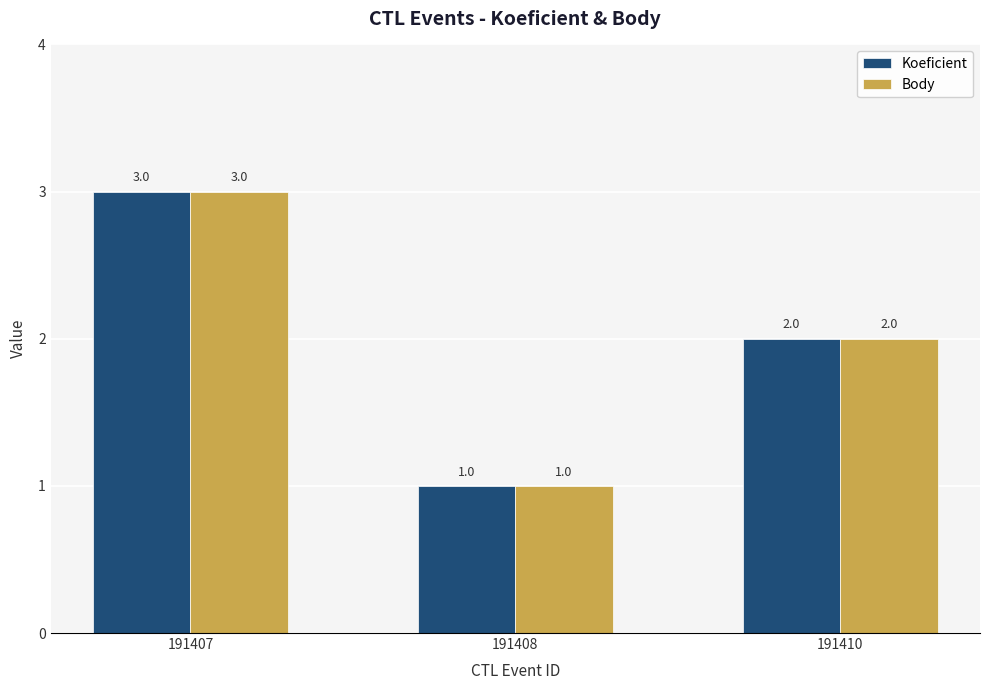

What is the difference between the Koeficient values at 191410 and 191408?

1